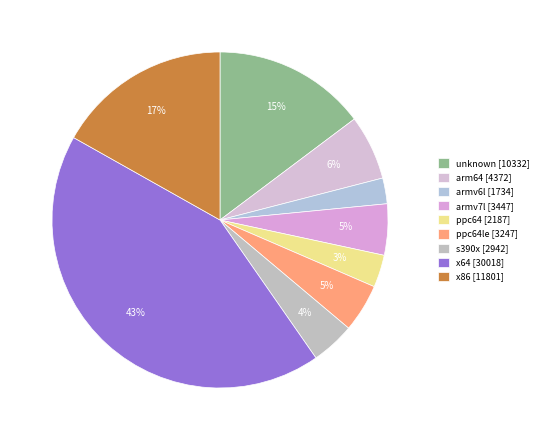

How many slices are in this pie chart?

9